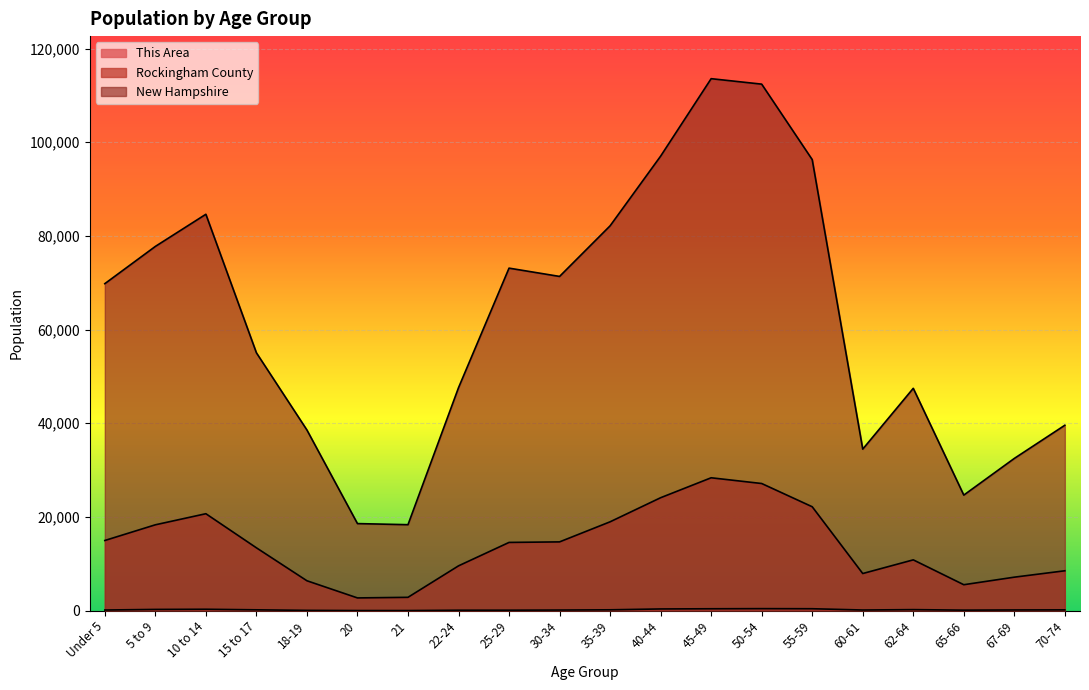

Reading right to left, list all the values displayed in this chart.

This Area: 70-74=176	67-69=155	65-66=115	62-64=225	60-61=144	55-59=416	50-54=436	45-49=410	40-44=370	35-39=187	30-34=136	25-29=105	22-24=99	21=28	20=29	18-19=68	15 to 17=184	10 to 14=305	5 to 9=268	Under 5=142
Rockingham County: 70-74=8519	67-69=7155	65-66=5542	62-64=10850	60-61=7932	55-59=22186	50-54=27146	45-49=28371	40-44=24114	35-39=18972	30-34=14686	25-29=14571	22-24=9570	21=2852	20=2724	18-19=6387	15 to 17=13423	10 to 14=20699	5 to 9=18333	Under 5=14983
New Hampshire: 70-74=39586	67-69=32502	65-66=24674	62-64=47467	60-61=34487	55-59=96289	50-54=112397	45-49=113564	40-44=97026	35-39=82152	30-34=71351	25-29=73121	22-24=47599	21=18356	20=18591	18-19=38568	15 to 17=55052	10 to 14=84620	5 to 9=77756	Under 5=69806